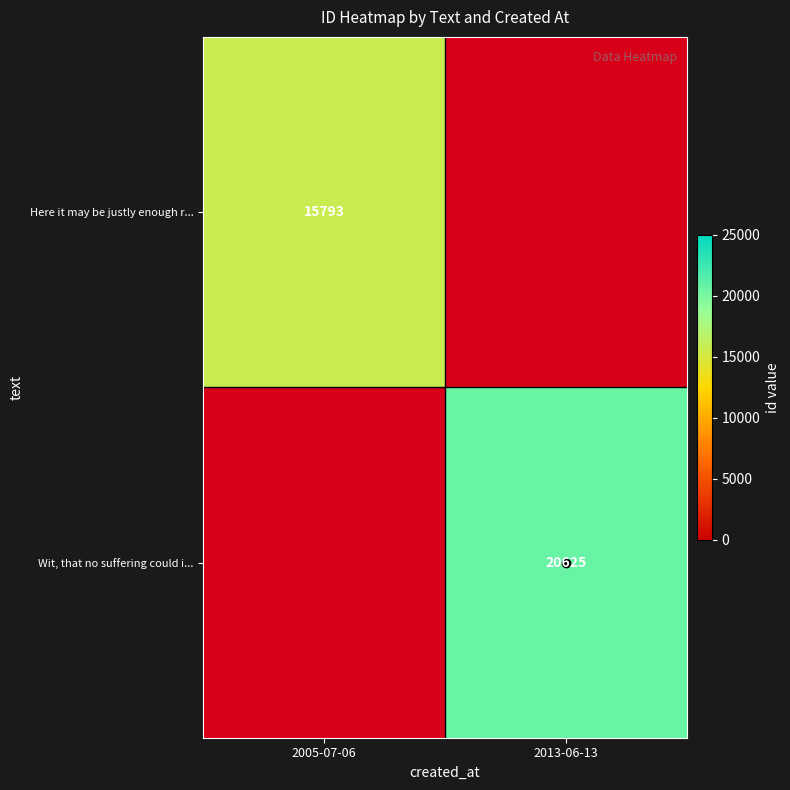

What is the minimum value shown in the chart?

15793.0